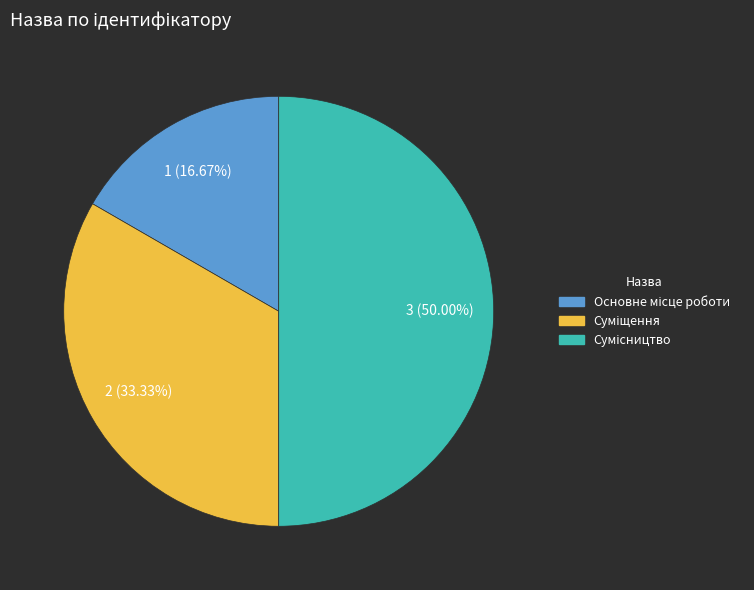

What is the change in value from Суміщення to Сумісництво?

+1